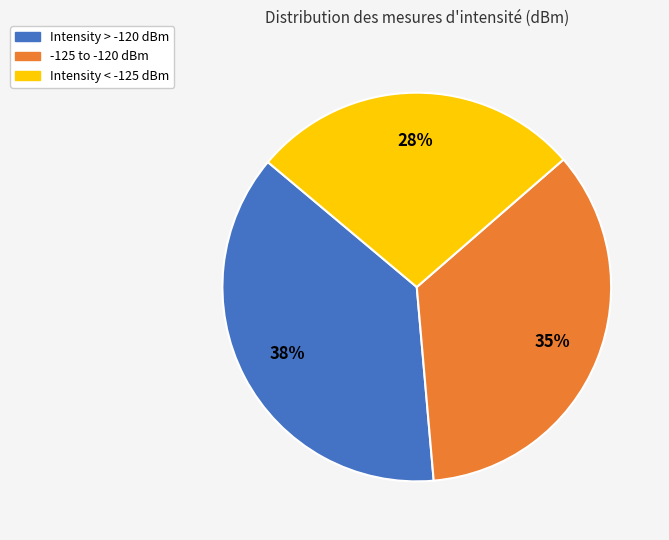

Does any single category account for the majority?

No